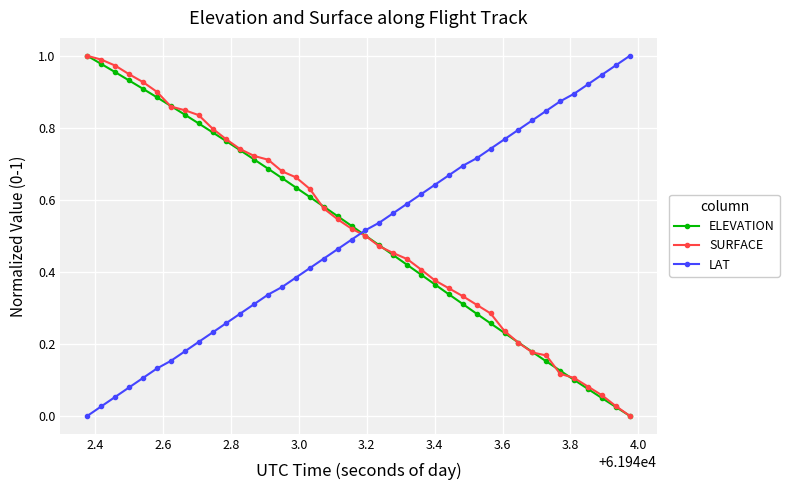

How many values in the ELEVATION series exceed 0?

39